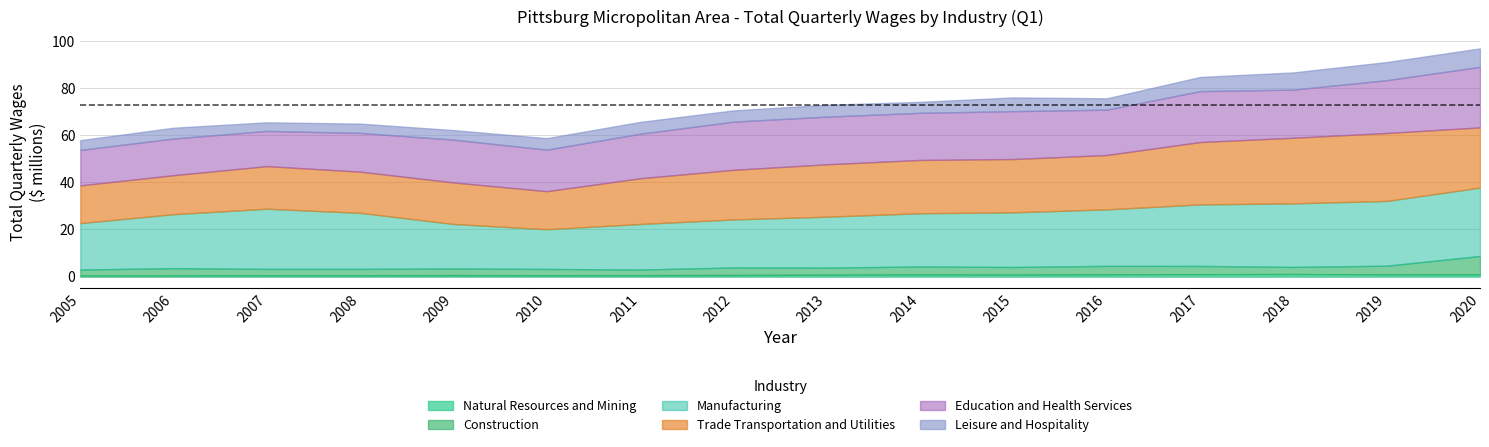

What is the difference between the highest and lowest values at 2006?

22513019